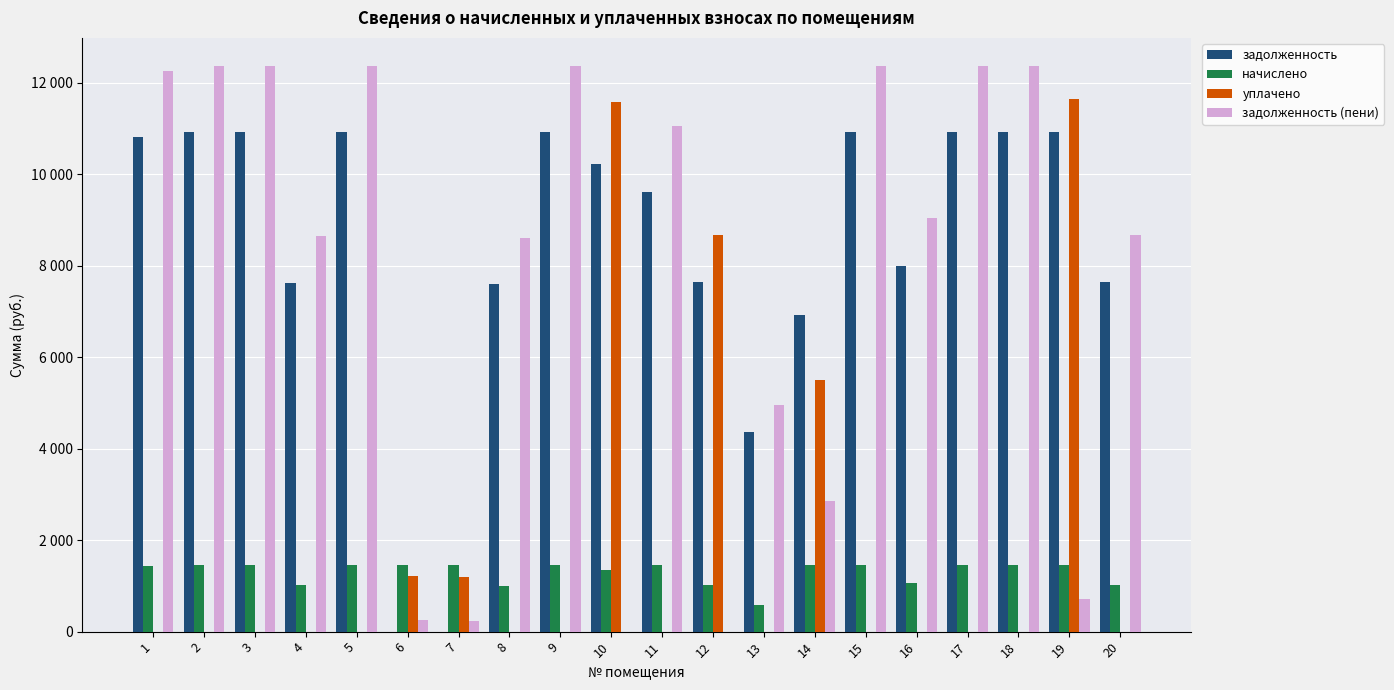

Where does the начислено series first go above 1445?

2